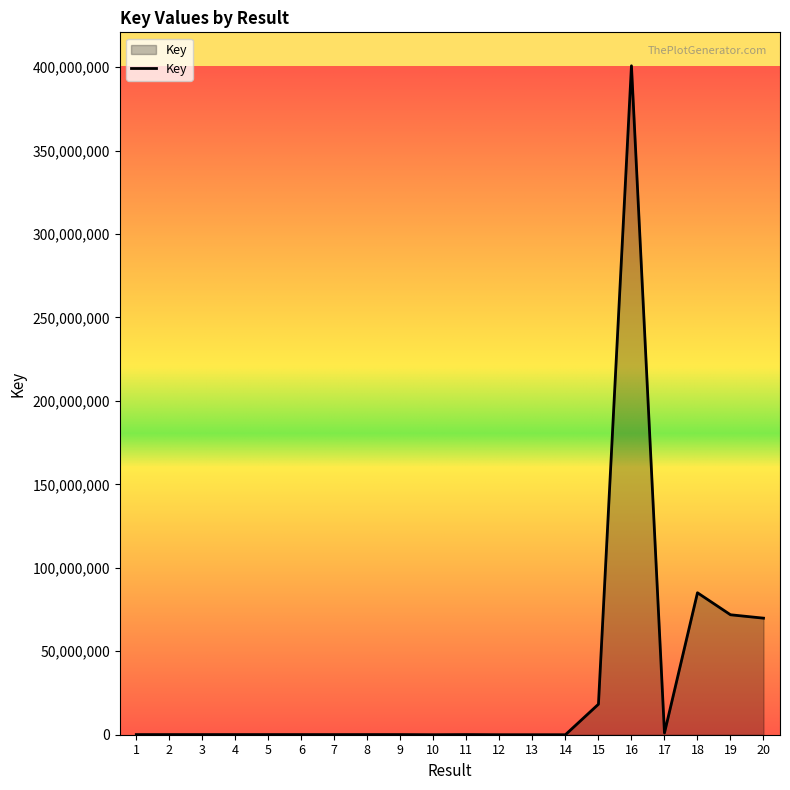

What is the difference between the maximum and minimum values?

400761774